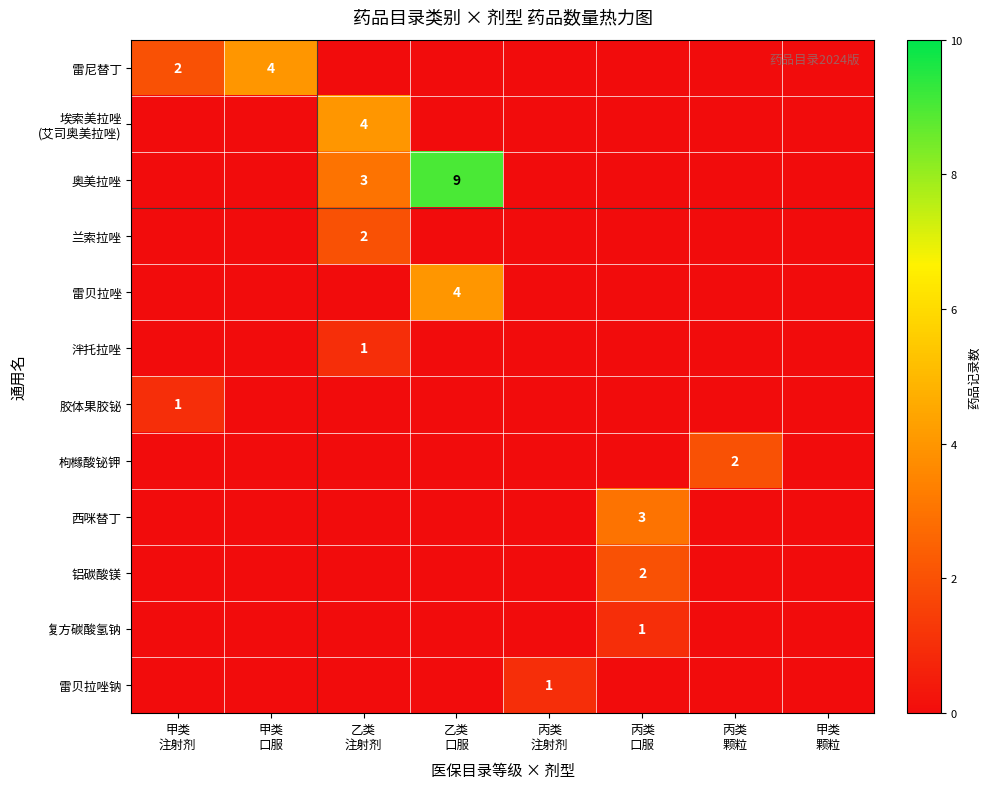

Count the number of data series in this chart.

12